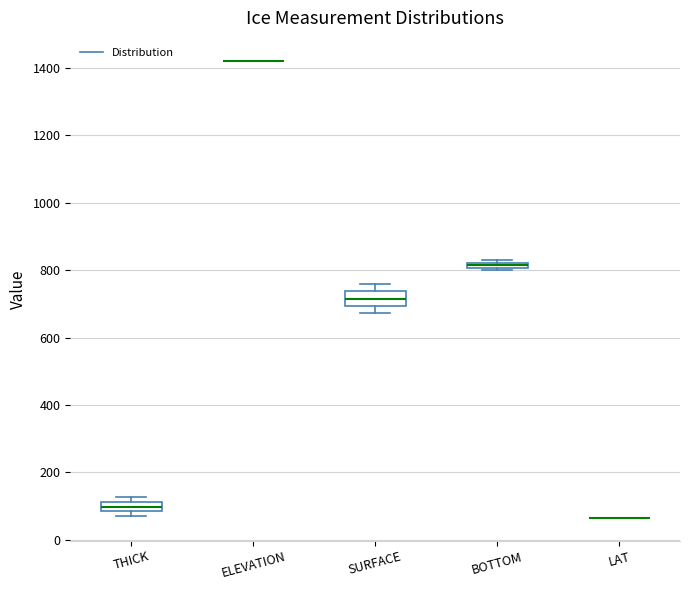

Where is the upper edge of the box for BOTTOM on the y-axis? The values are not printed on the chart, so give them approximately, as read against the axis.

820